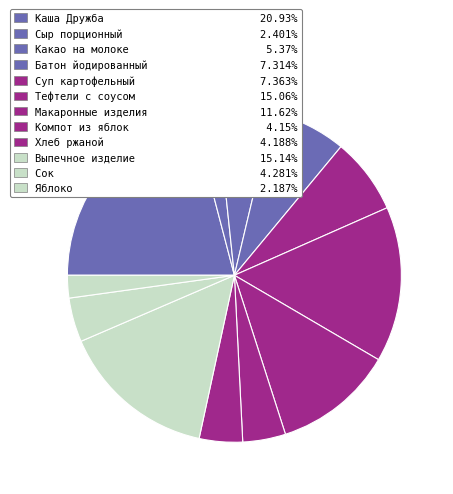

Do Яблоко and Батон йодированный together represent more than half of the pie?

No